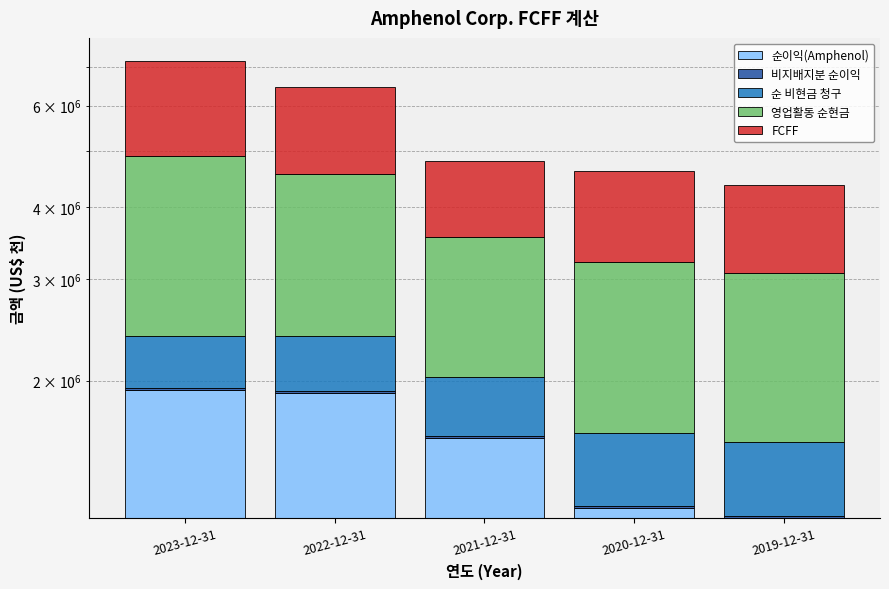

What is the difference between the second highest and minimum values in the 순 비현금 청구 series?

36600